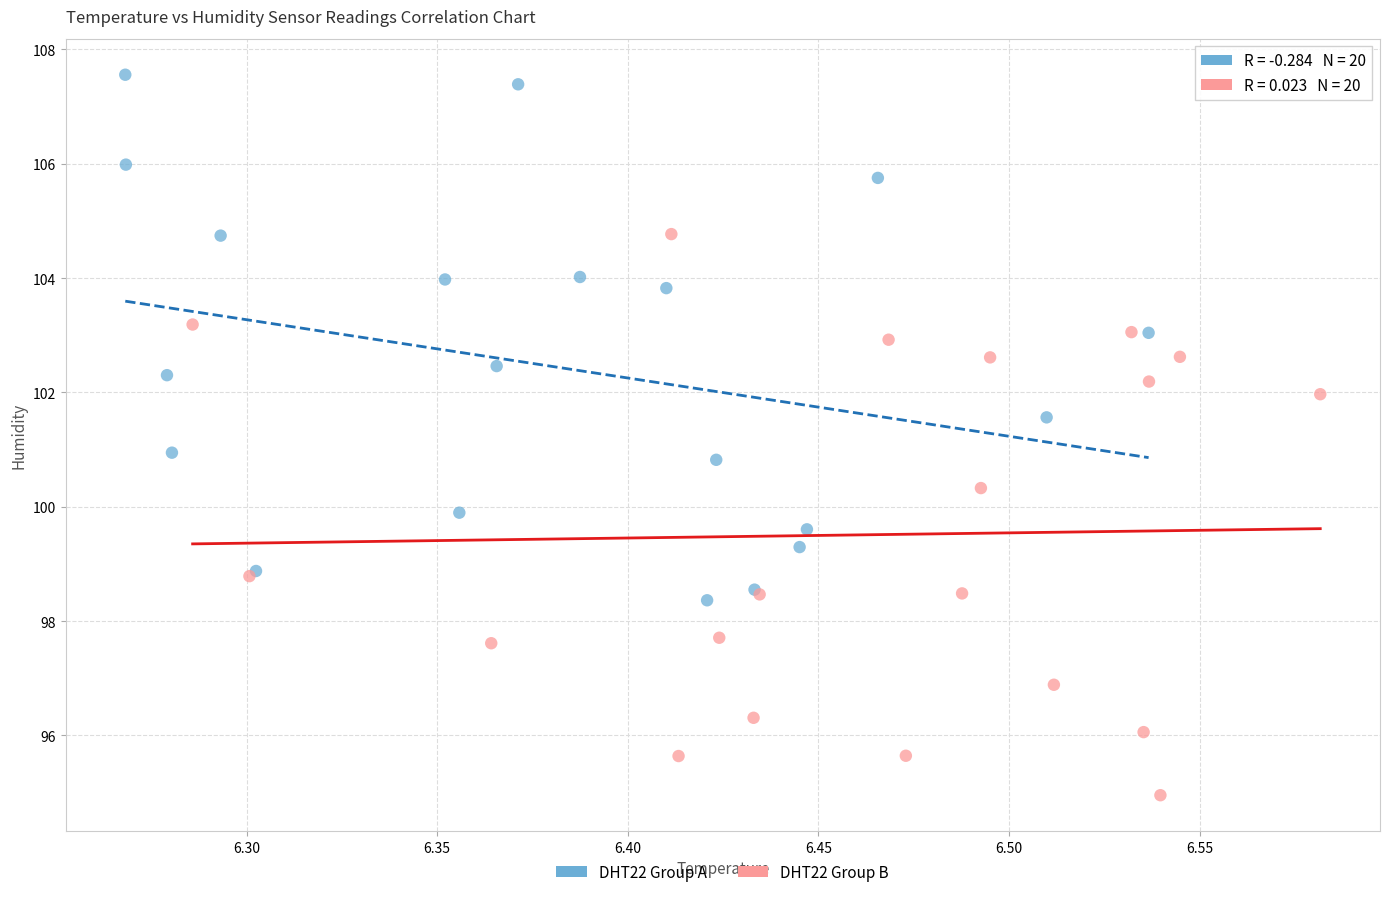

Which series reaches the minimum Y coordinate?

DHT22 Group B